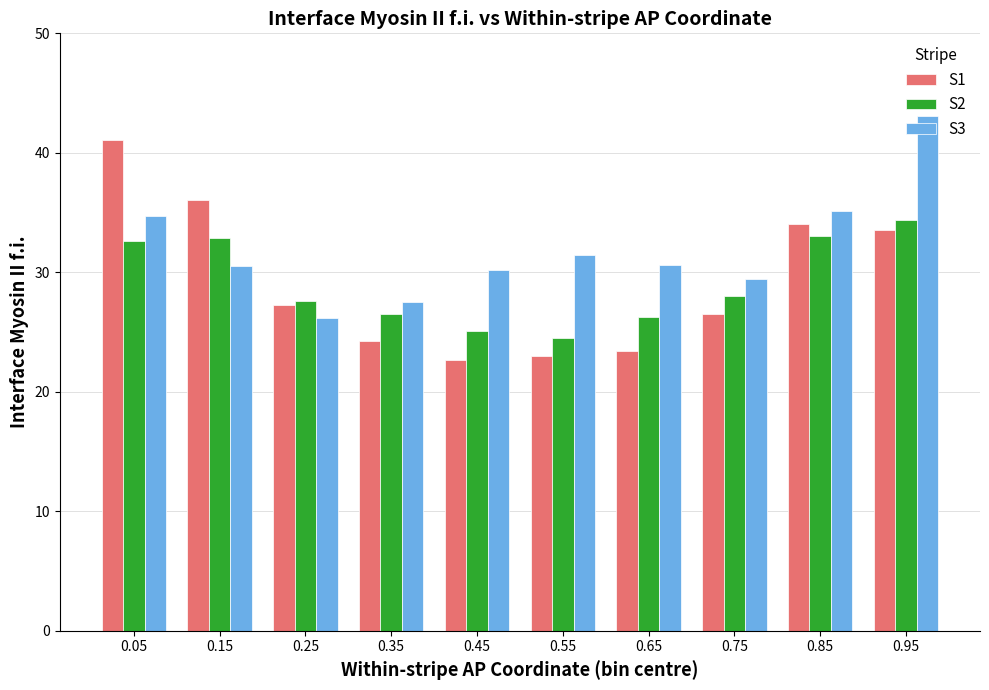

What is the difference between the second highest and second lowest values in the S1 series?

13.0